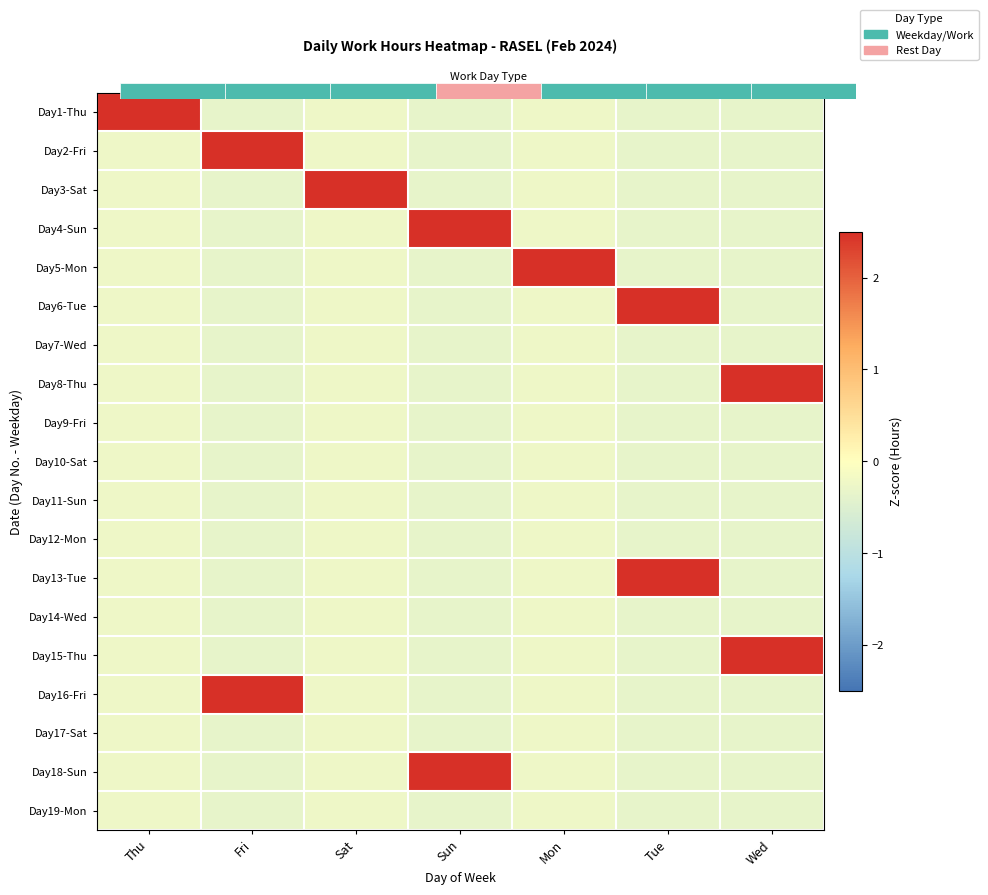

Which series has the largest range (max minus min)?

Day3-Sat